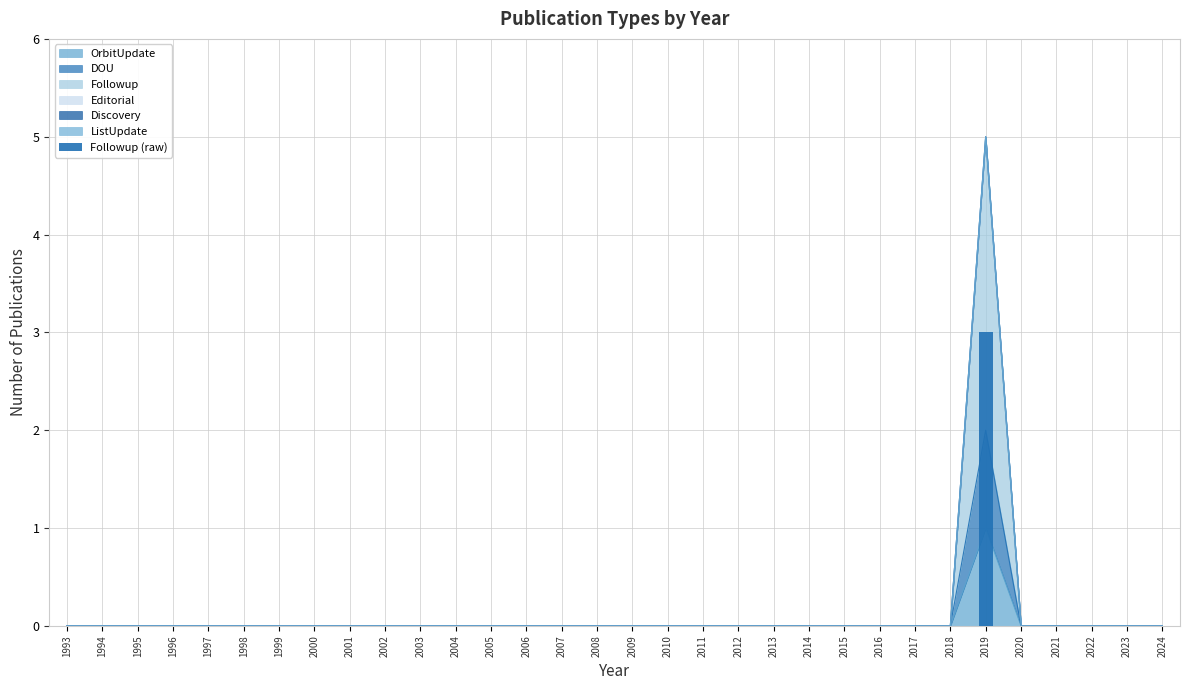

Reading left to right, what are all the values shown in this chart?

0	0	0	0	0	0	0	0	0	0	0	0	0	0	0	0	0	0	0	0	0	0	0	0	0	0	3	0	0	0	0	0